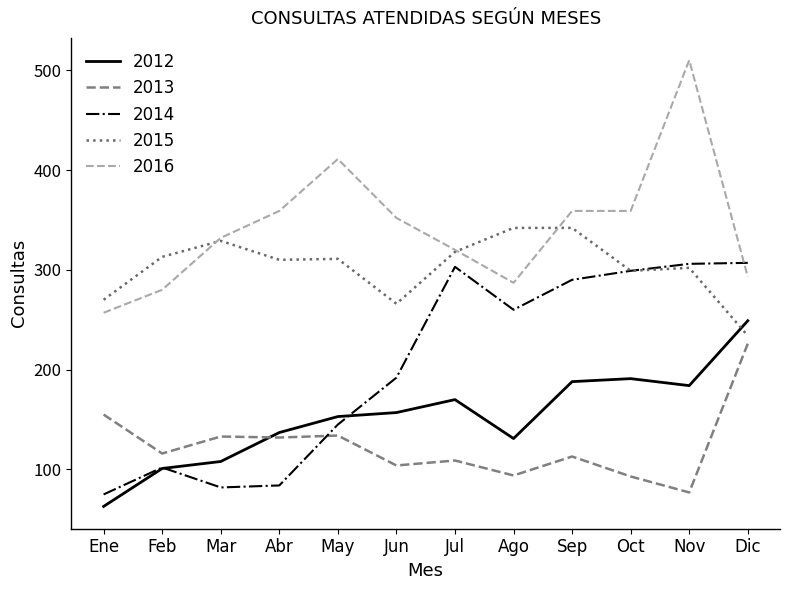

What is the approximate value of 2013 at Ago, to the nearest 10?

90